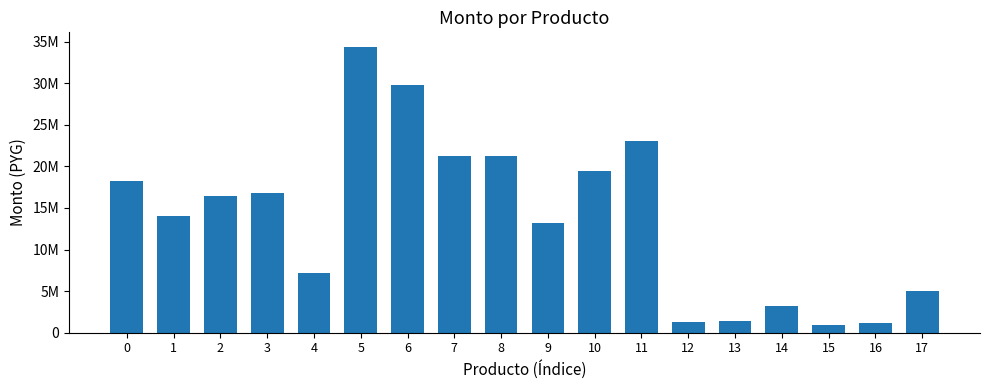

Rank the categories by value from lowest to highest.

15, 16, 12, 13, 14, 17, 4, 9, 1, 2, 3, 0, 10, 7, 8, 11, 6, 5